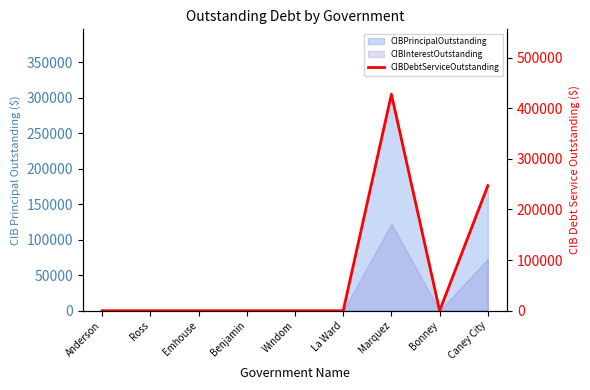

Rank the categories by value from lowest to highest.

Anderson, Ross, Emhouse, Benjamin, Windom, La Ward, Bonney, Caney City, Marquez